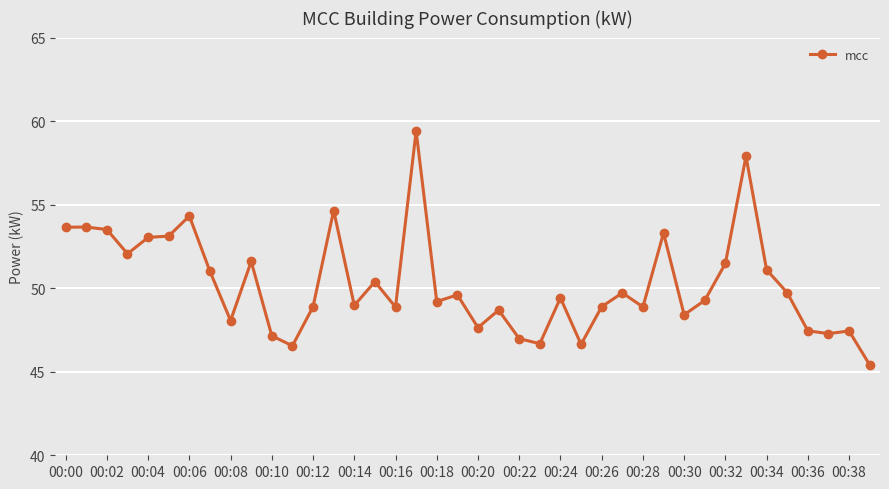

What is the difference between the second highest and second lowest values?

11.3